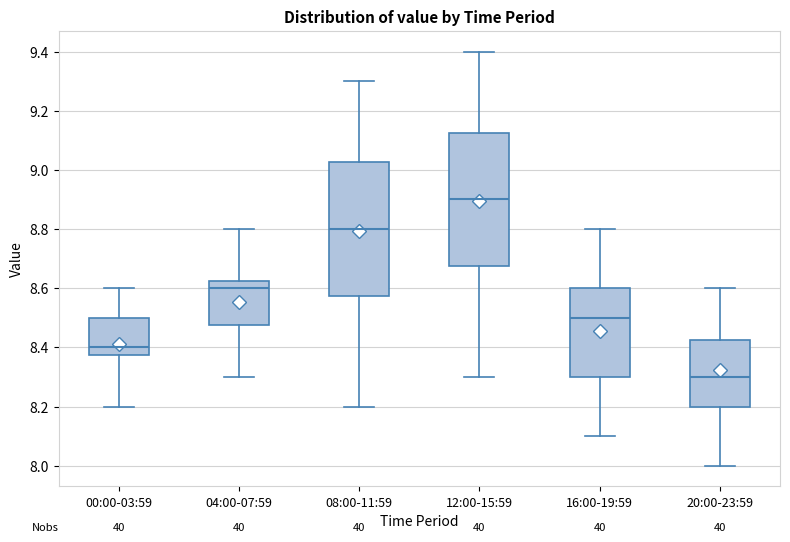

Reading left to right, read every box against the y-axis: the position of its median line, the range the box covers, and the ends of its whiskers. The values are not printed on the chart, so give them approximately, as read against the axis.

00:00-03:59: median 8.40, box 8.38 to 8.50, whiskers 8.20 to 8.60
04:00-07:59: median 8.60, box 8.48 to 8.62, whiskers 8.30 to 8.80
08:00-11:59: median 8.80, box 8.58 to 9.02, whiskers 8.20 to 9.30
12:00-15:59: median 8.90, box 8.68 to 9.12, whiskers 8.30 to 9.40
16:00-19:59: median 8.50, box 8.30 to 8.60, whiskers 8.10 to 8.80
20:00-23:59: median 8.30, box 8.20 to 8.42, whiskers 8.00 to 8.60